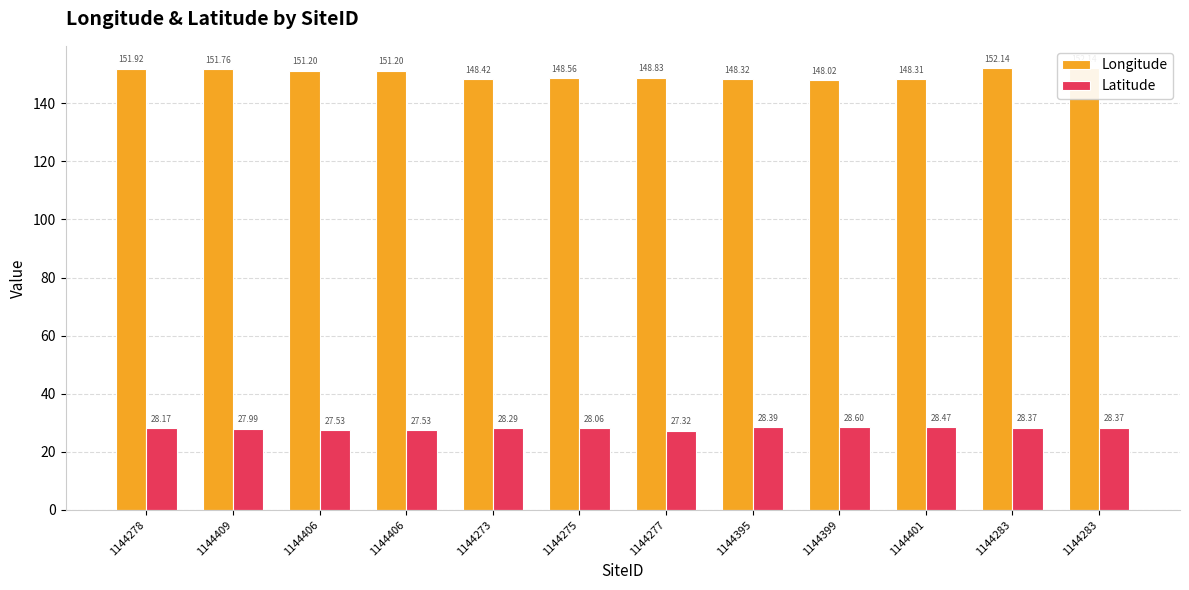

How many bars are there in total?

24